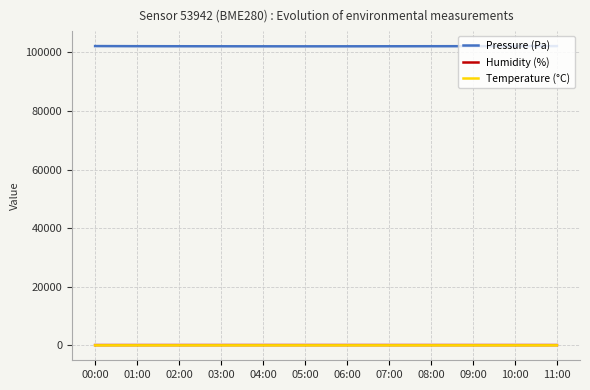

True or false: Pressure (Pa) and Temperature (°C) cross at least once.

False